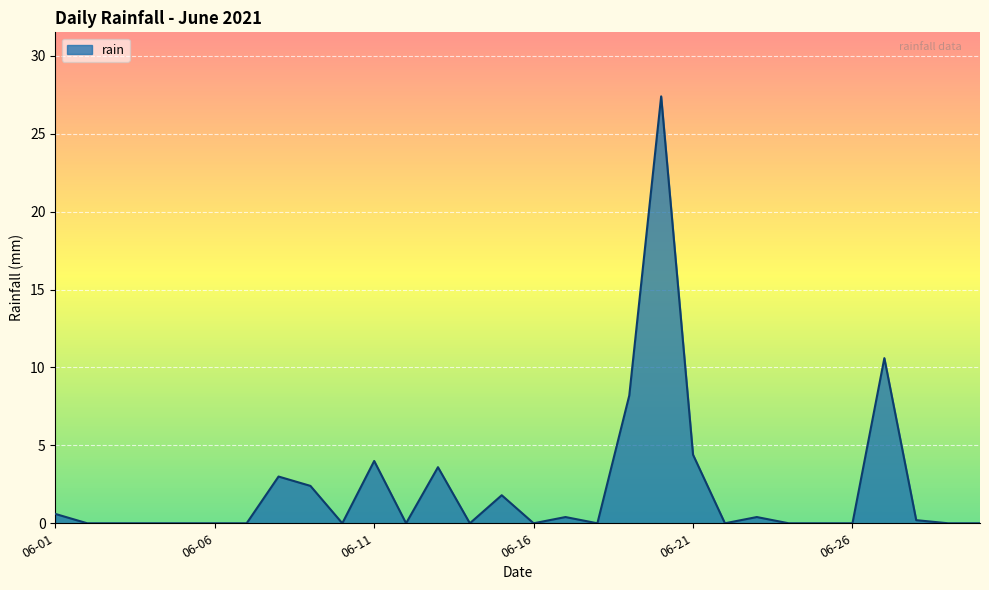

True or false: the data has more than 2 interior local peaks.

True